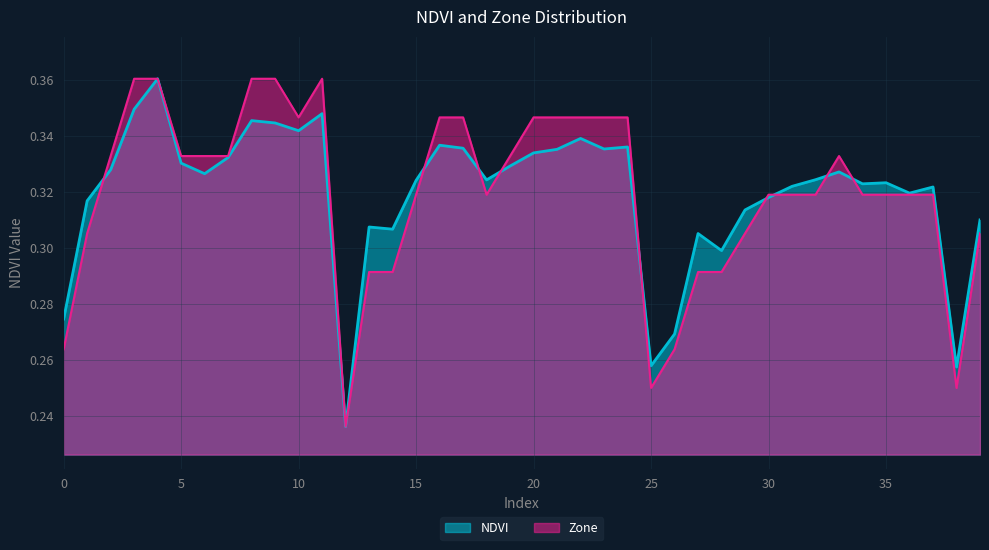

Reading right to left, list all the values displayed in this chart.

NDVI: 39=0.3	38=0.3	37=0.3	36=0.3	35=0.3	34=0.3	33=0.3	32=0.3	31=0.3	30=0.3	29=0.3	28=0.3	27=0.3	26=0.3	25=0.3	24=0.3	23=0.3	22=0.3	21=0.3	20=0.3	19=0.3	18=0.3	17=0.3	16=0.3	15=0.3	14=0.3	13=0.3	12=0.2	11=0.3	10=0.3	9=0.3	8=0.3	7=0.3	6=0.3	5=0.3	4=0.4	3=0.3	2=0.3	1=0.3	0=0.3
Zone: 39=0.3	38=0.2	37=0.3	36=0.3	35=0.3	34=0.3	33=0.3	32=0.3	31=0.3	30=0.3	29=0.3	28=0.3	27=0.3	26=0.3	25=0.2	24=0.3	23=0.3	22=0.3	21=0.3	20=0.3	19=0.3	18=0.3	17=0.3	16=0.3	15=0.3	14=0.3	13=0.3	12=0.2	11=0.4	10=0.3	9=0.4	8=0.4	7=0.3	6=0.3	5=0.3	4=0.4	3=0.4	2=0.3	1=0.3	0=0.3